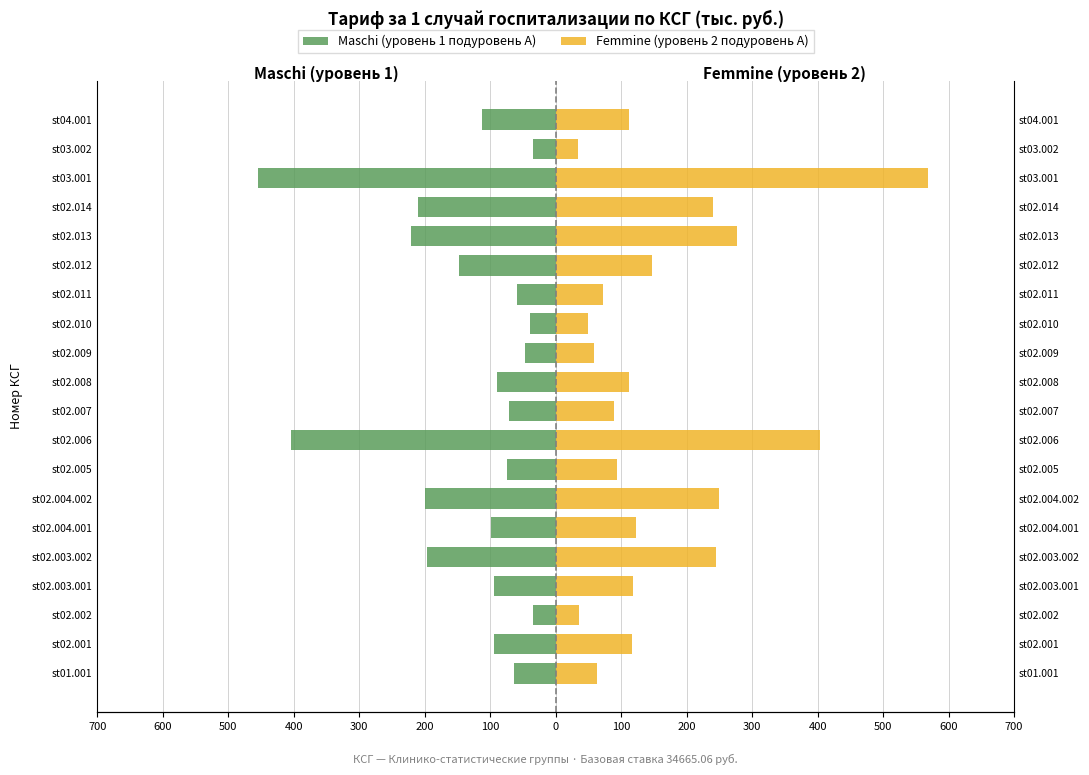

What is the minimum value for Maschi (уровень 1 подуровень А)?

-454.9